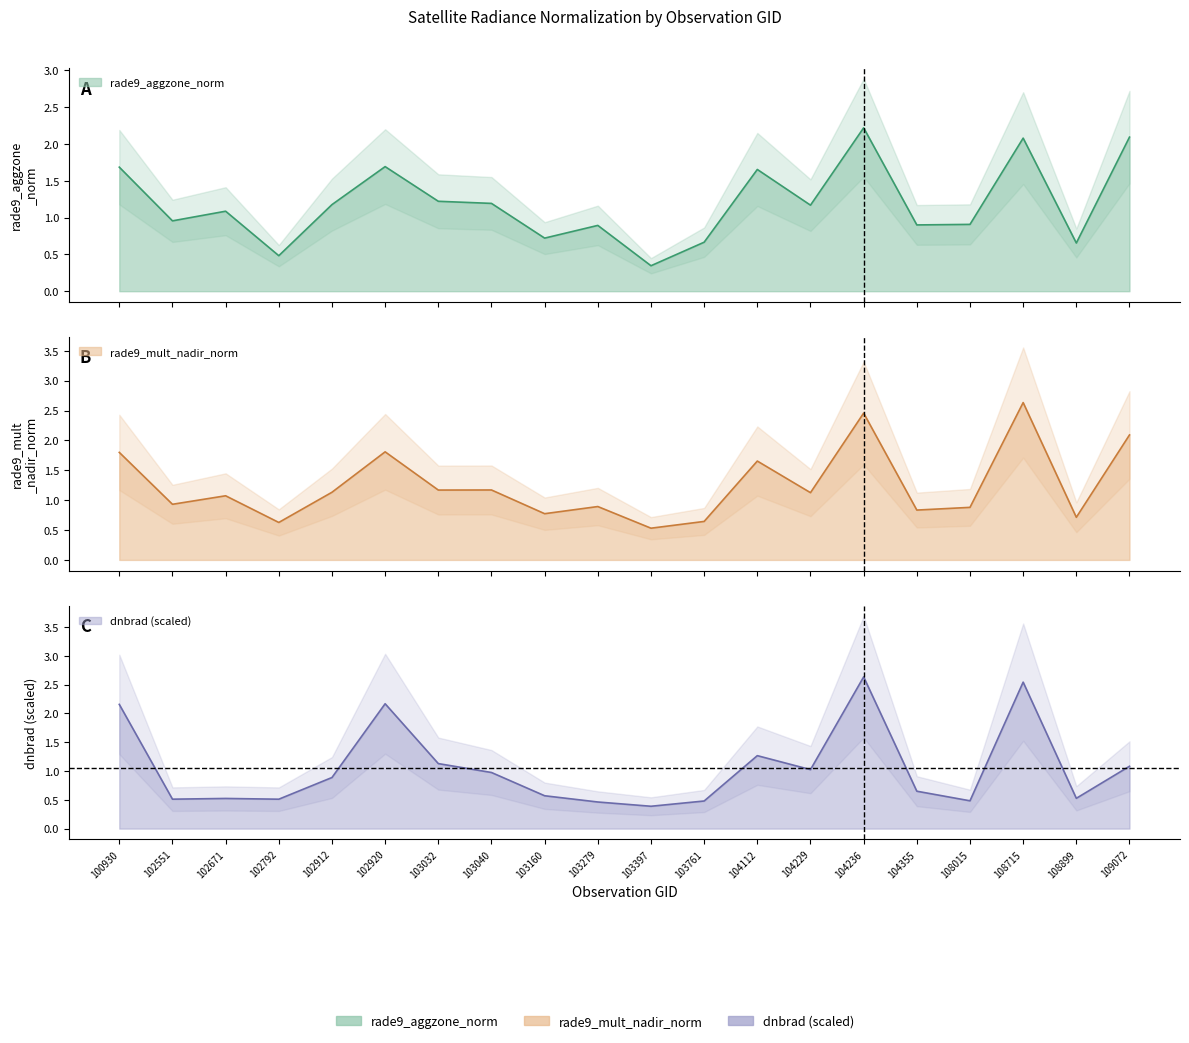

Count the number of data series in this chart.

3